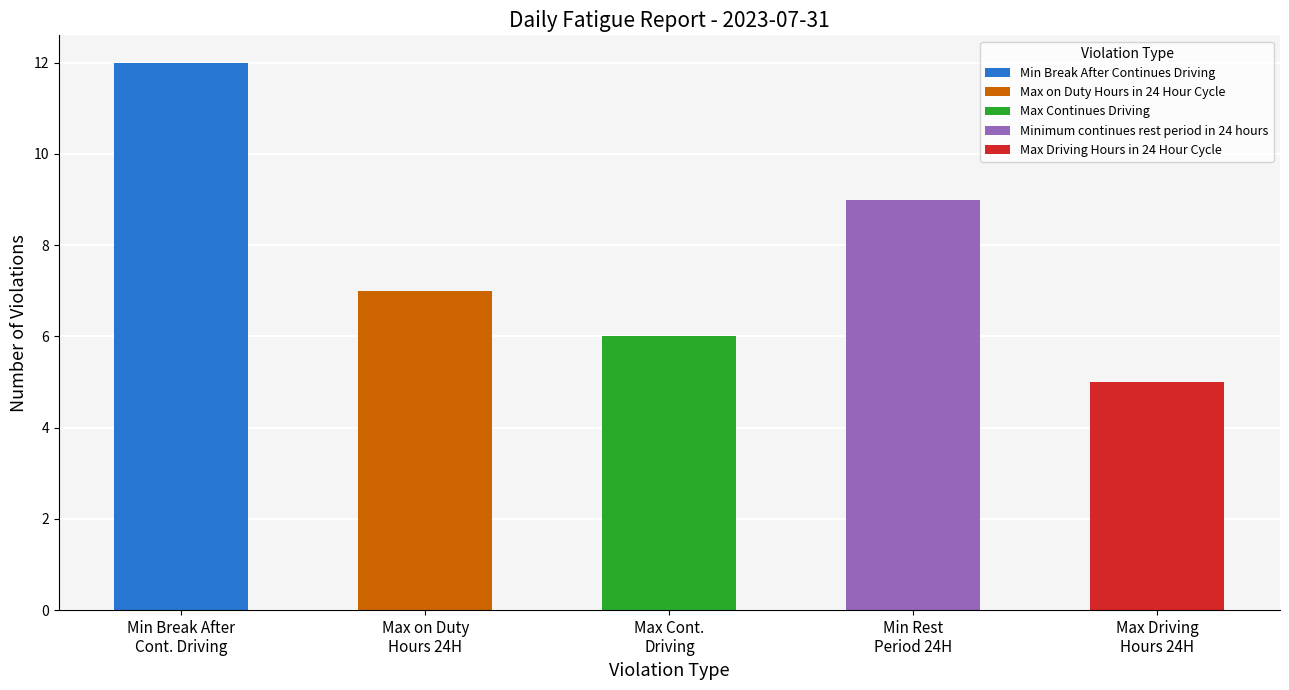

What is the label of the 1st bar from the right?

Max Driving Hours in 24 Hour Cycle